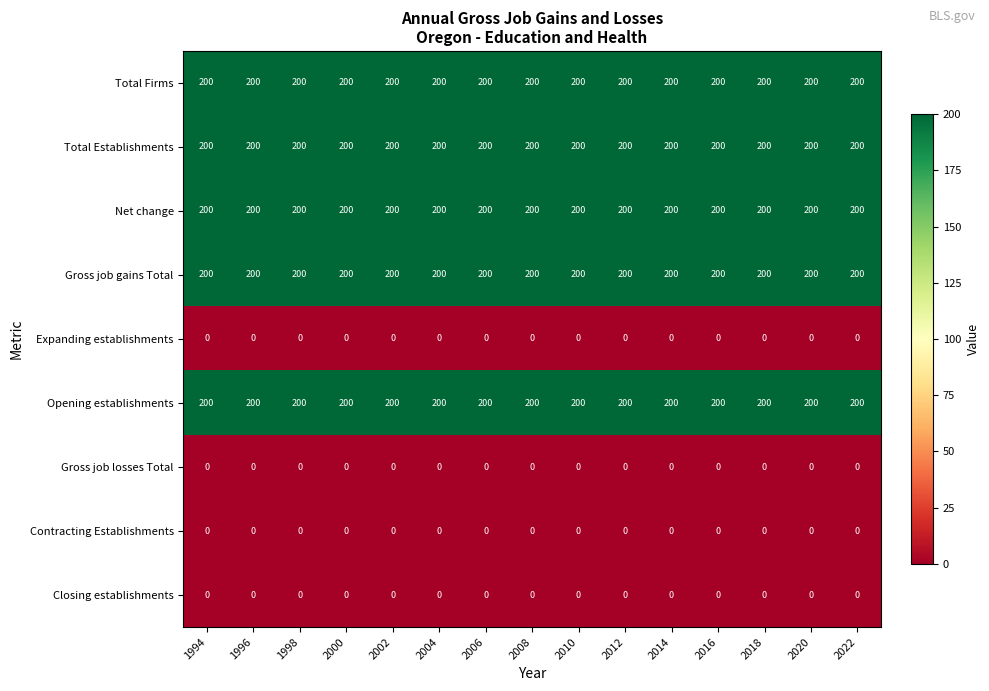

What is the minimum value for Total Firms?

200